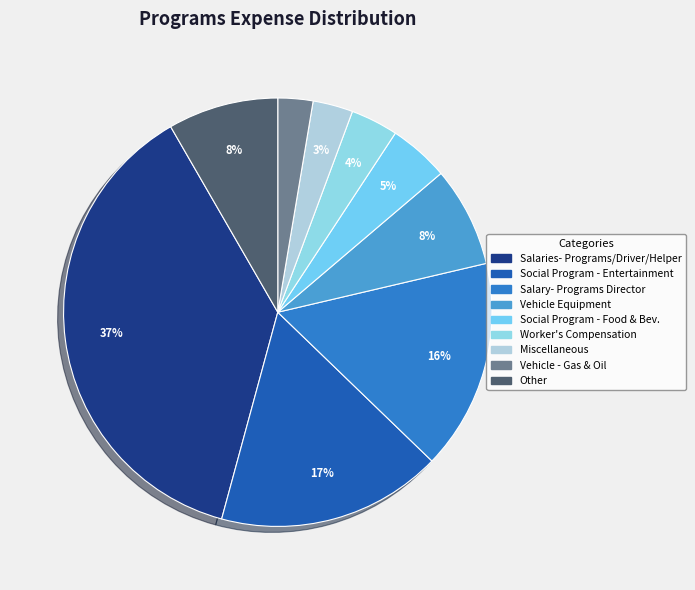

Which slice is the largest?

Salaries- Programs/Driver/Helper